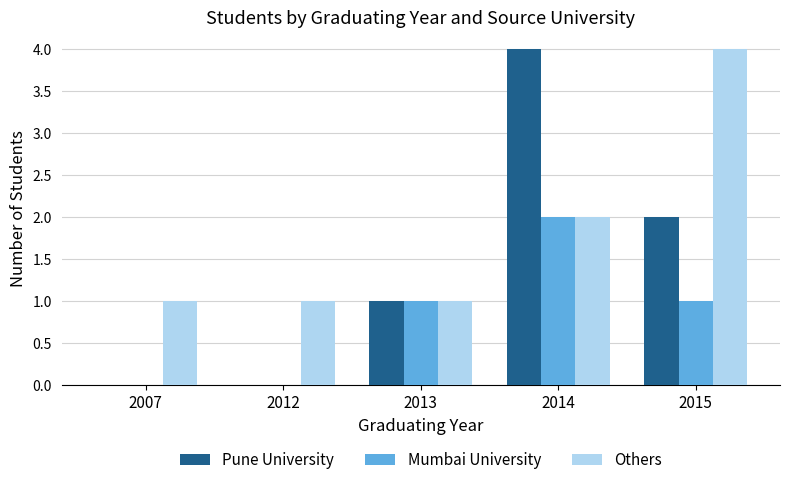

How many series are shown in this chart?

3